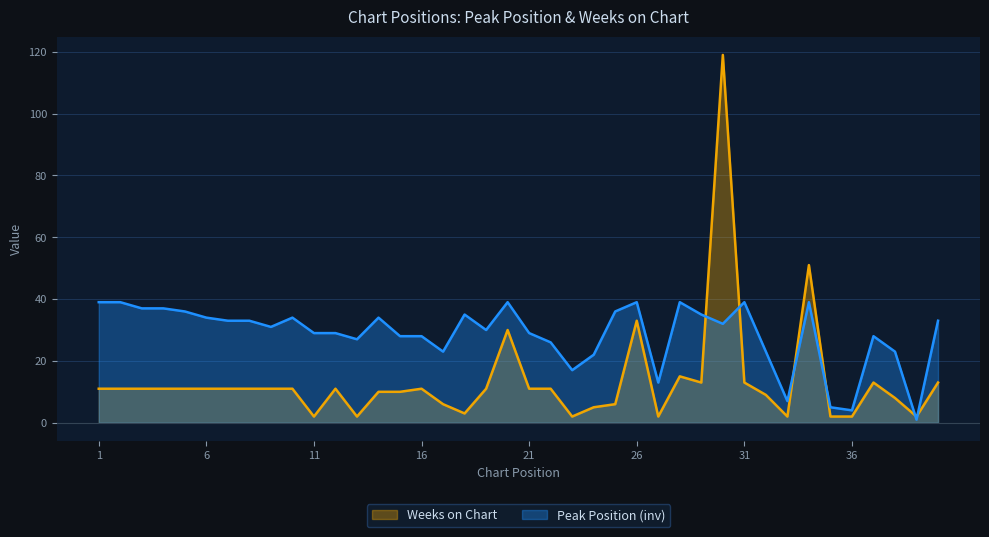

What is the average value of the Peak Position series?

29